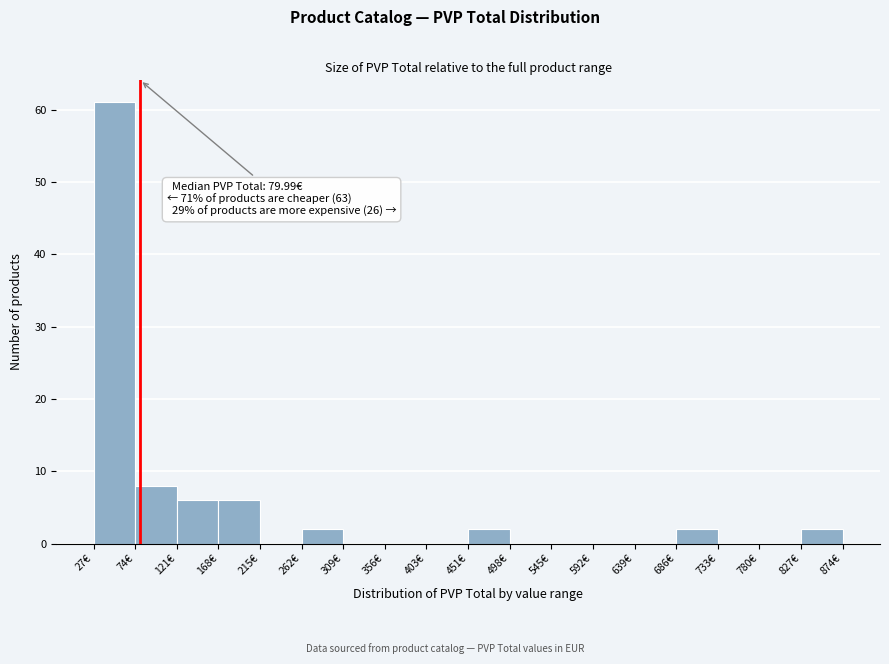

Over which range of the x-axis is the bar tallest?

25 to 75